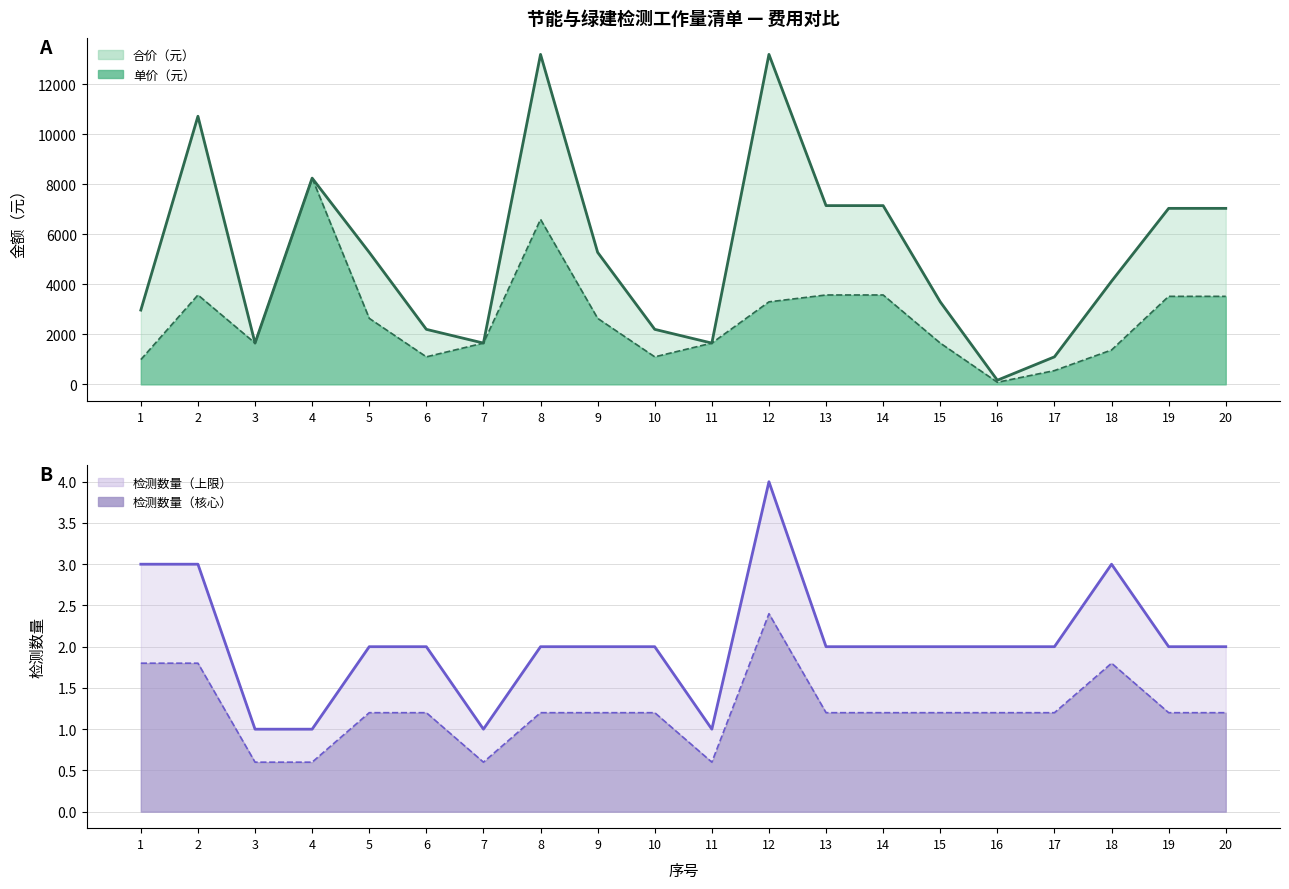

What is the value of the 单价（元） point at the 13th from the left?

3575.0